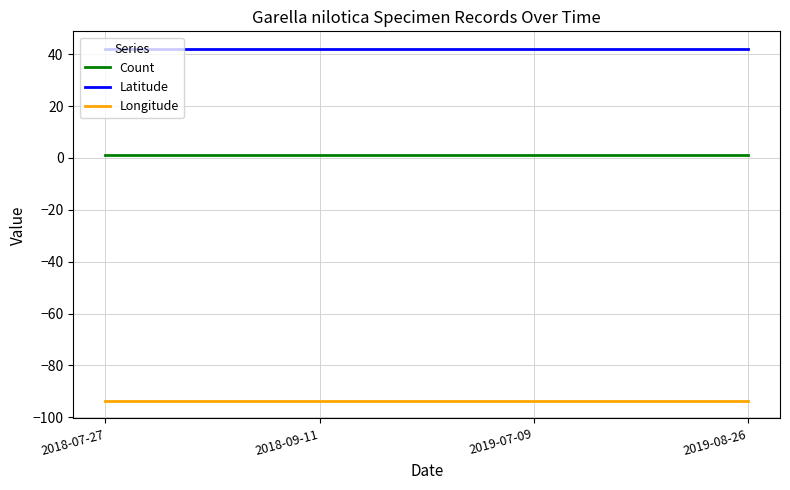

Does the chart have visible grid lines?

Yes